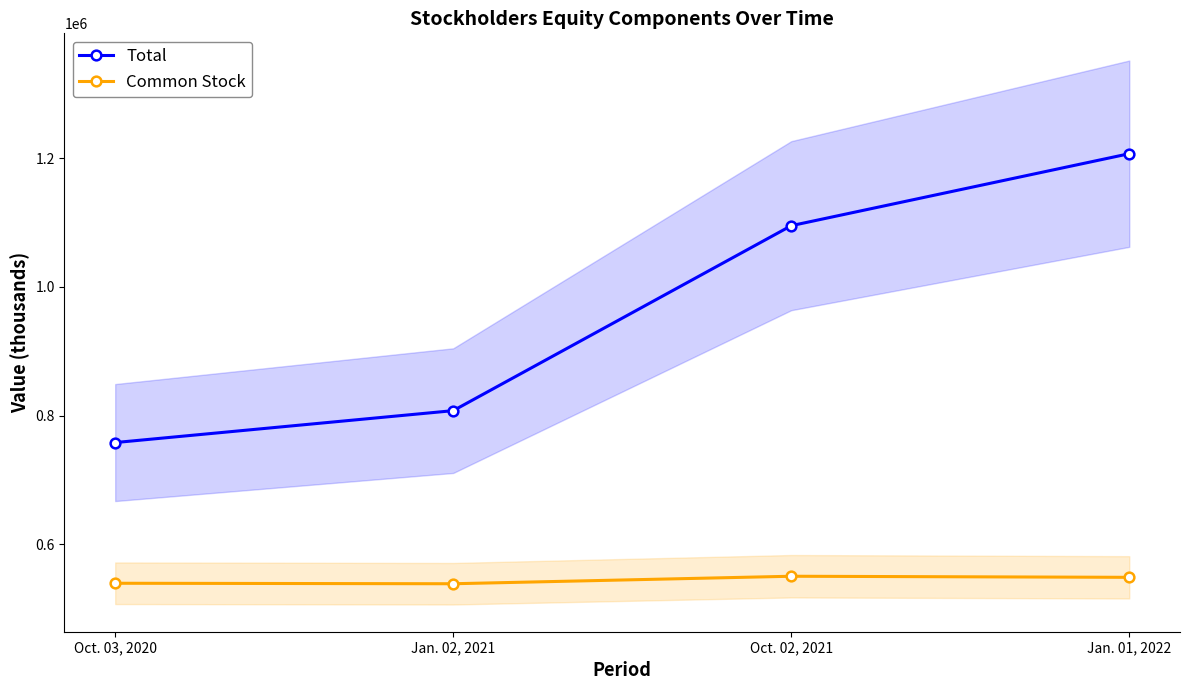

Reading left to right, extract all data points from this chart.

Total: Oct. 03, 2020=757994	Jan. 02, 2021=807616	Oct. 02, 2021=1095237	Jan. 01, 2022=1207176
Common Stock: Oct. 03, 2020=539213	Jan. 02, 2021=538449	Oct. 02, 2021=550117	Jan. 01, 2022=548425